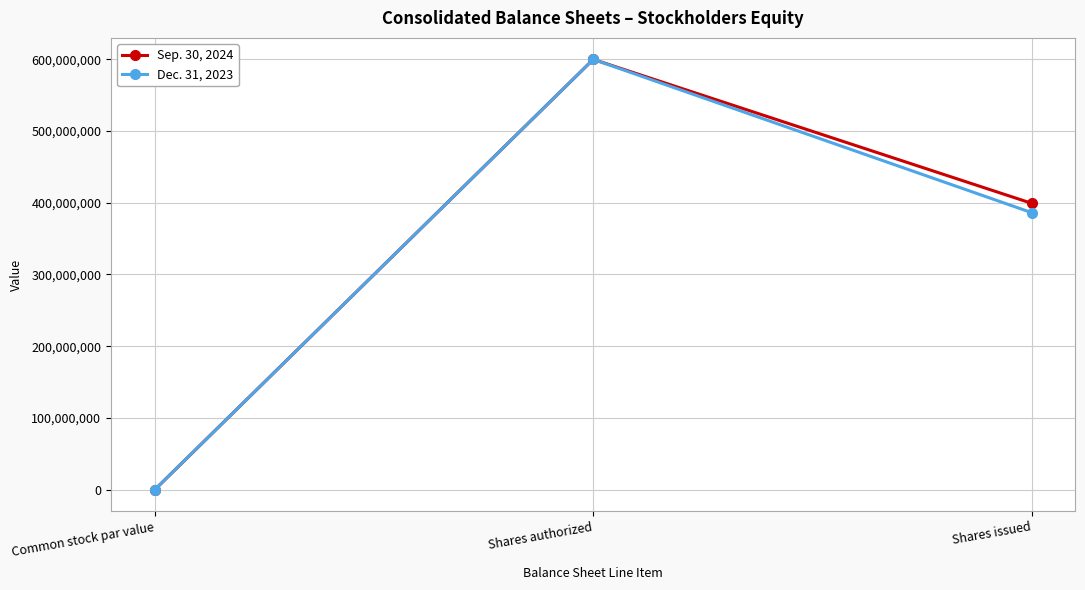

True or false: Dec. 31, 2023 has a value of 559484447.0 at Shares issued.

False